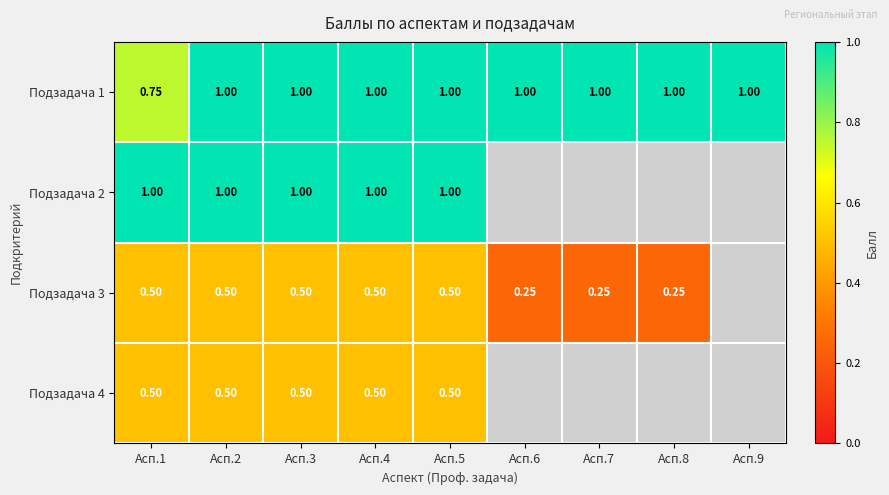

Which series changed the most between Асп.5 and Асп.6?

Подзадача 3